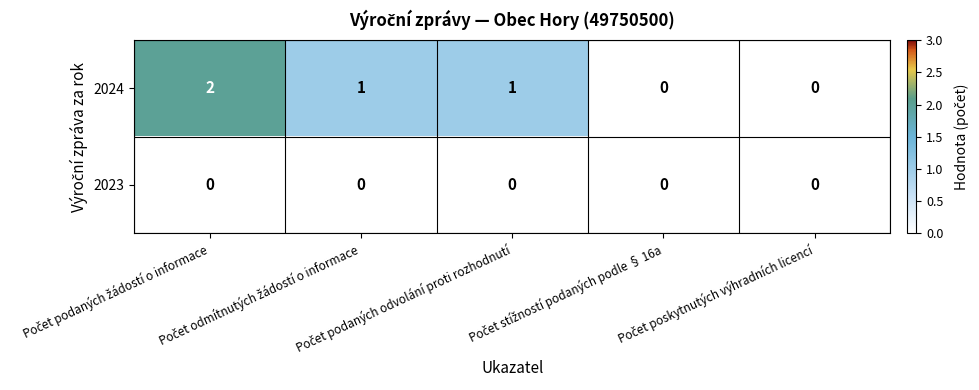

How many 2024 values are between 0 and 1?

4